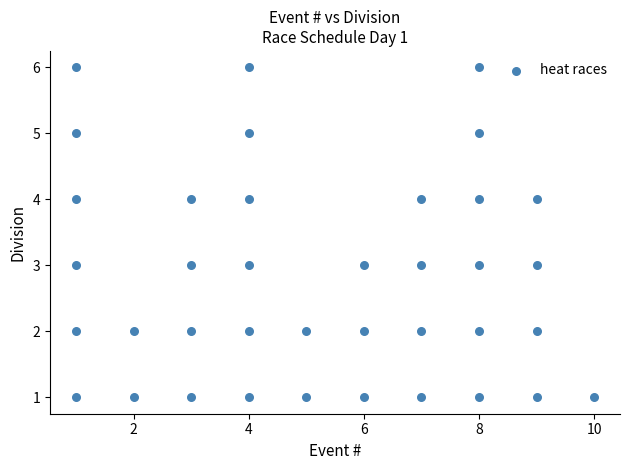

What is the range of X values (max minus min)?

9